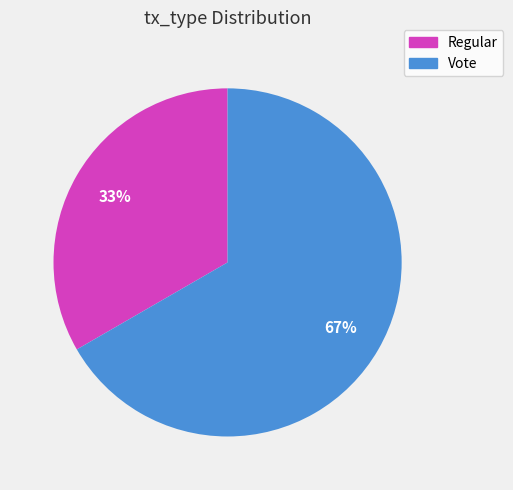

Which category has the biggest portion of the pie?

Vote